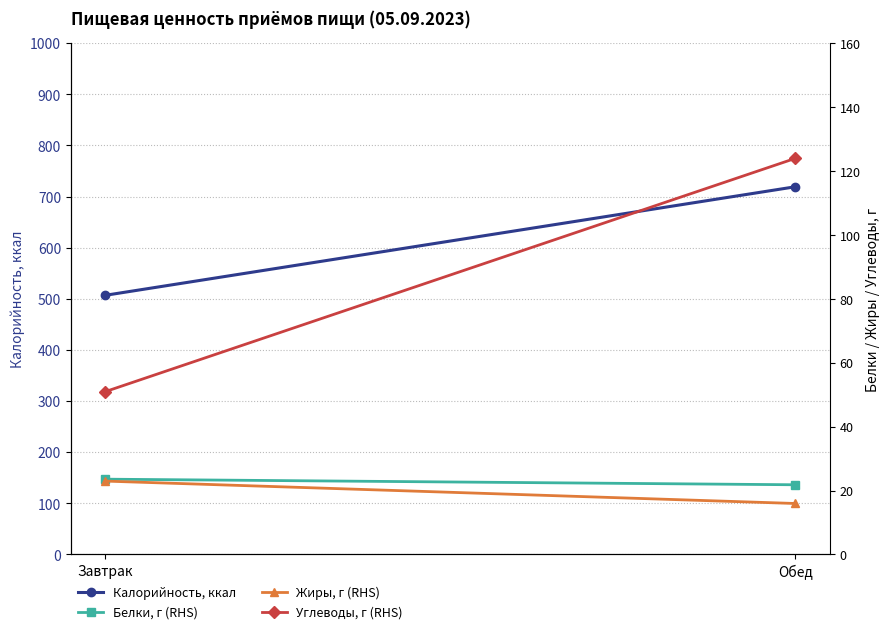

What is the value of the Белки, г (RHS) point at the 2nd from the left?

21.8